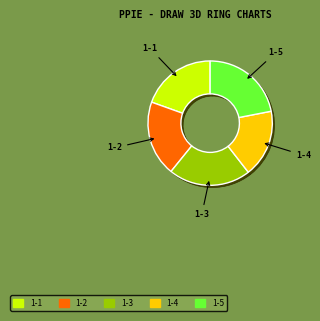

Rank the categories by value from highest to lowest.

1-5, 1-3, 1-2, 1-1, 1-4